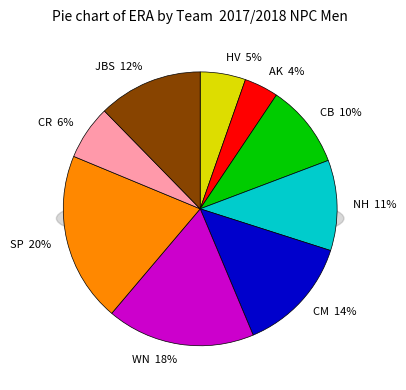

To the nearest percent, what portion does SP represent?

20%